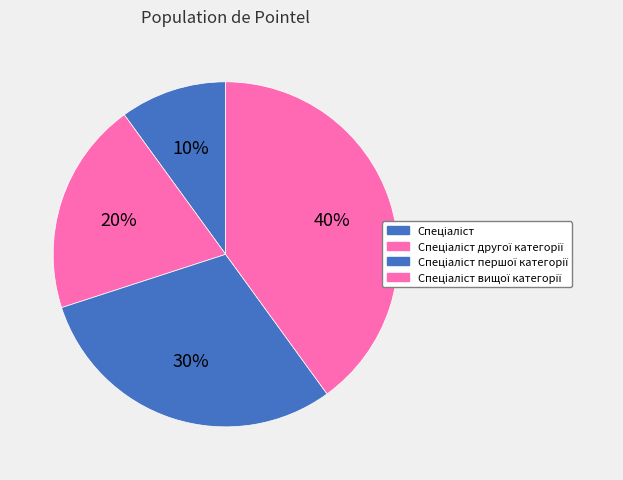

Which category has the smallest portion of the pie?

Спеціаліст